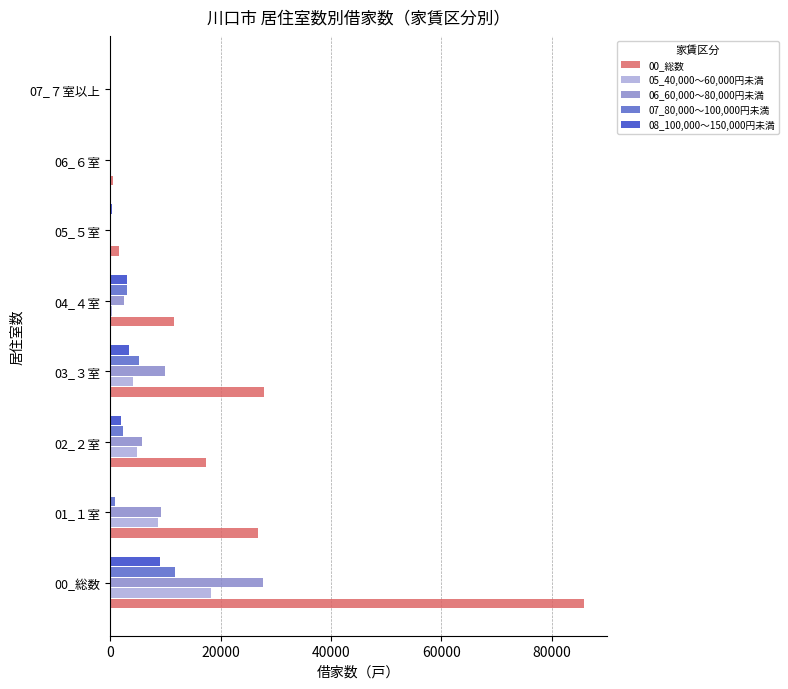

The value of 07_80,000～100,000円未満 at 06_６室 is 6198. True or false?

False